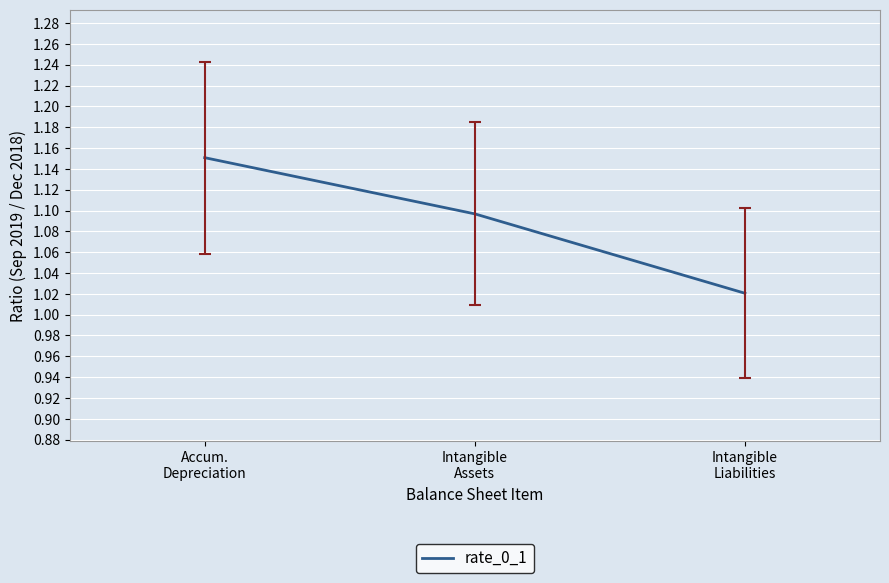

Between Intangible
Liabilities and Intangible
Assets, which is larger?

Intangible
Assets